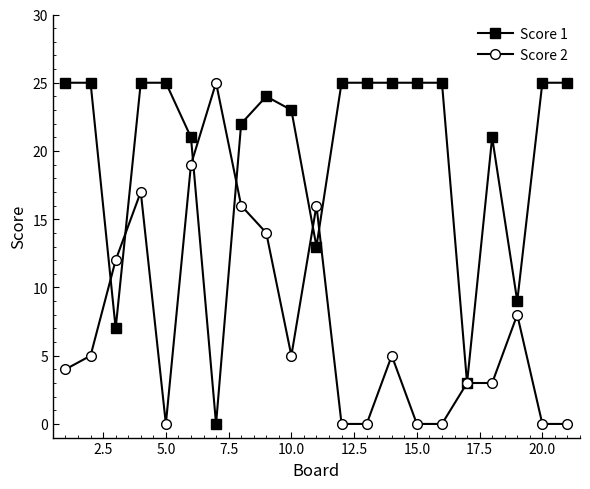

What is the maximum value shown in the chart?

25